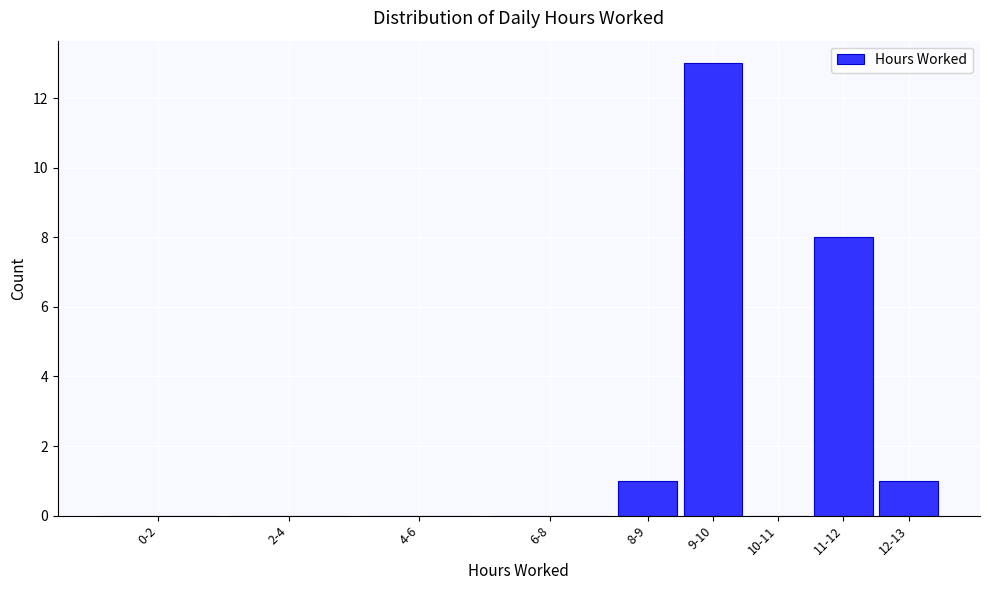

Reading left to right, extract all data points from this chart.

0-2=0	2-4=0	4-6=0	6-8=0	8-9=1	9-10=13	10-11=0	11-12=8	12-13=1